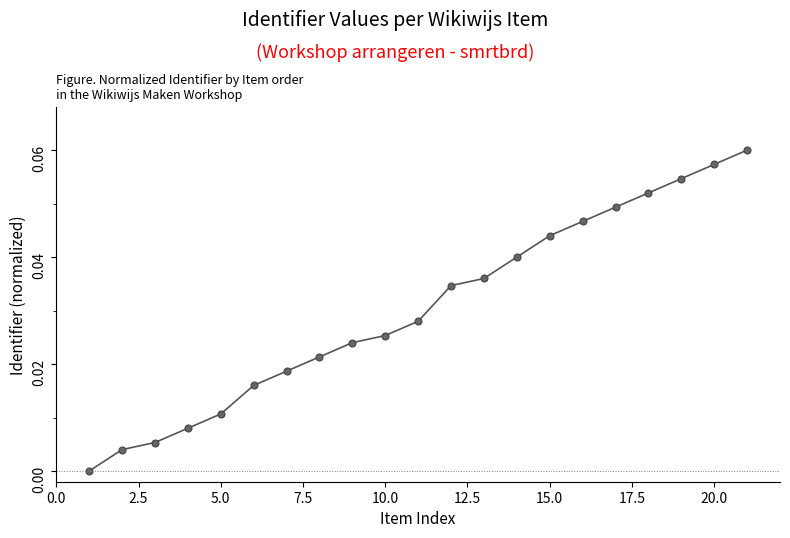

What is the sum of all values?

0.6